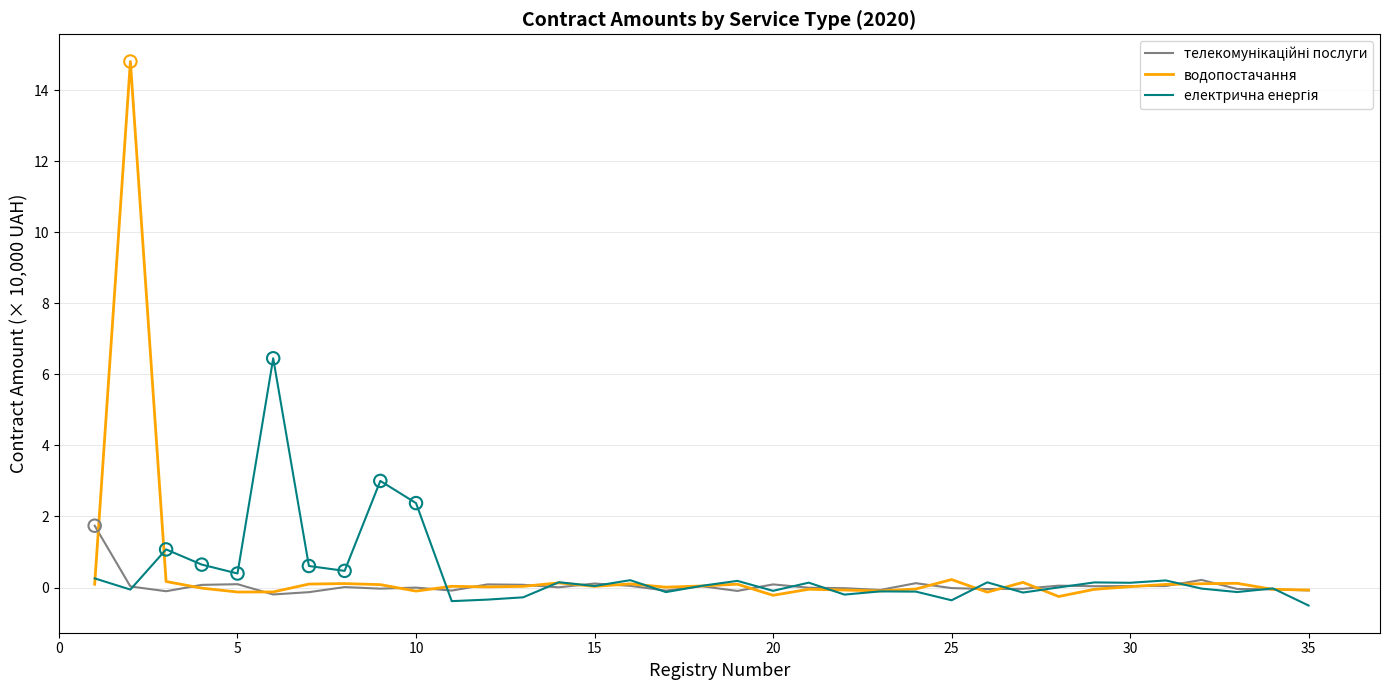

Which series has the widest spread of values?

водопостачання